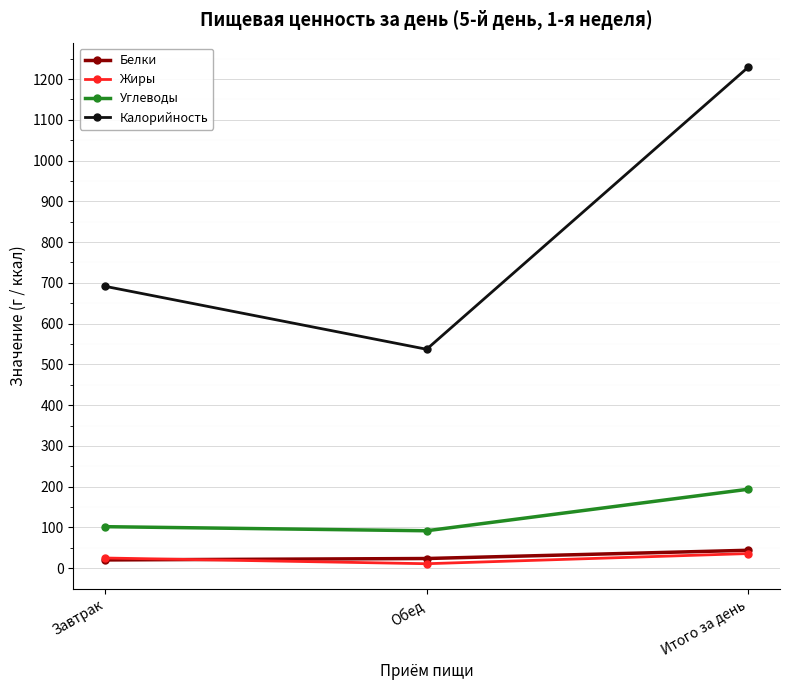

What is the maximum value shown in the chart?

1228.5